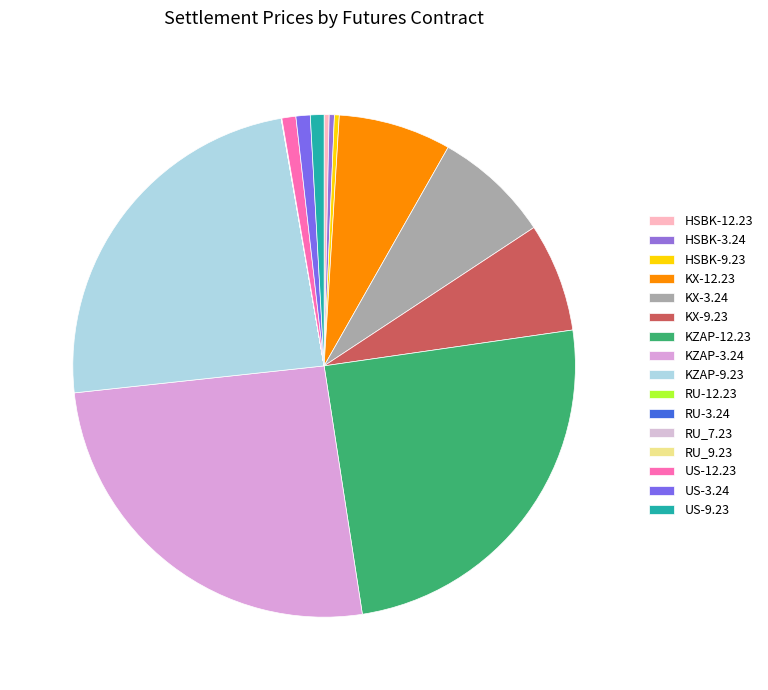

To the nearest percent, what portion does KX-9.23 represent?

7%